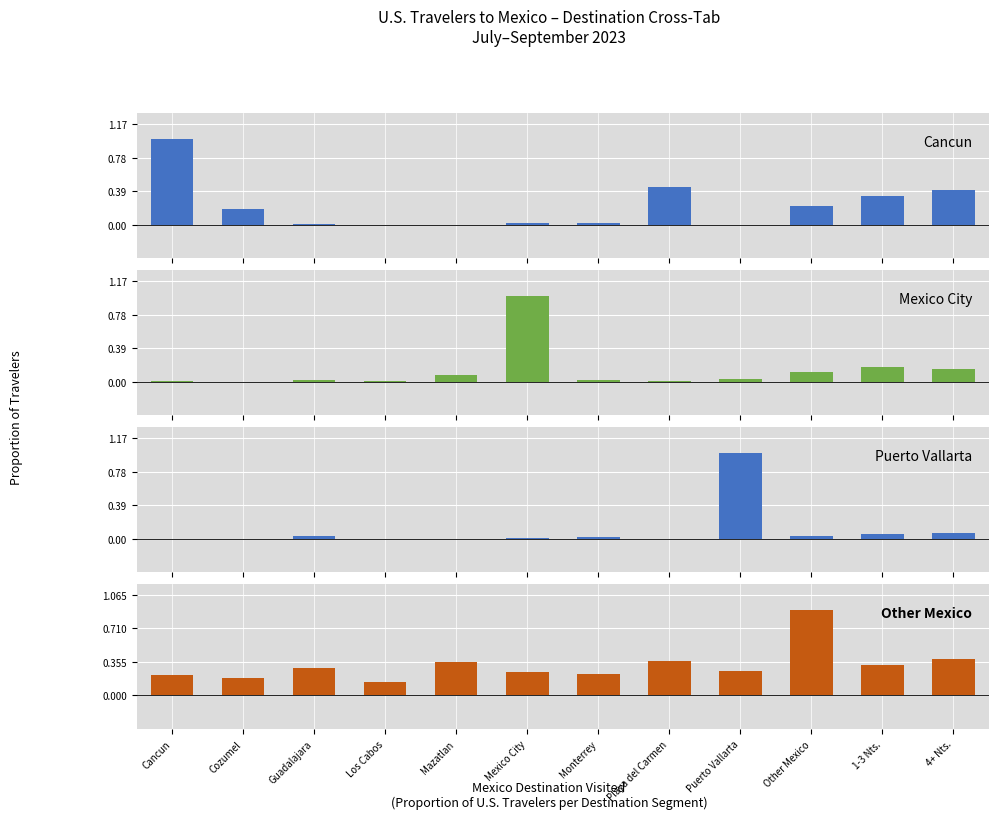

Count the Other Mexico values in the range 0 to 1.

12